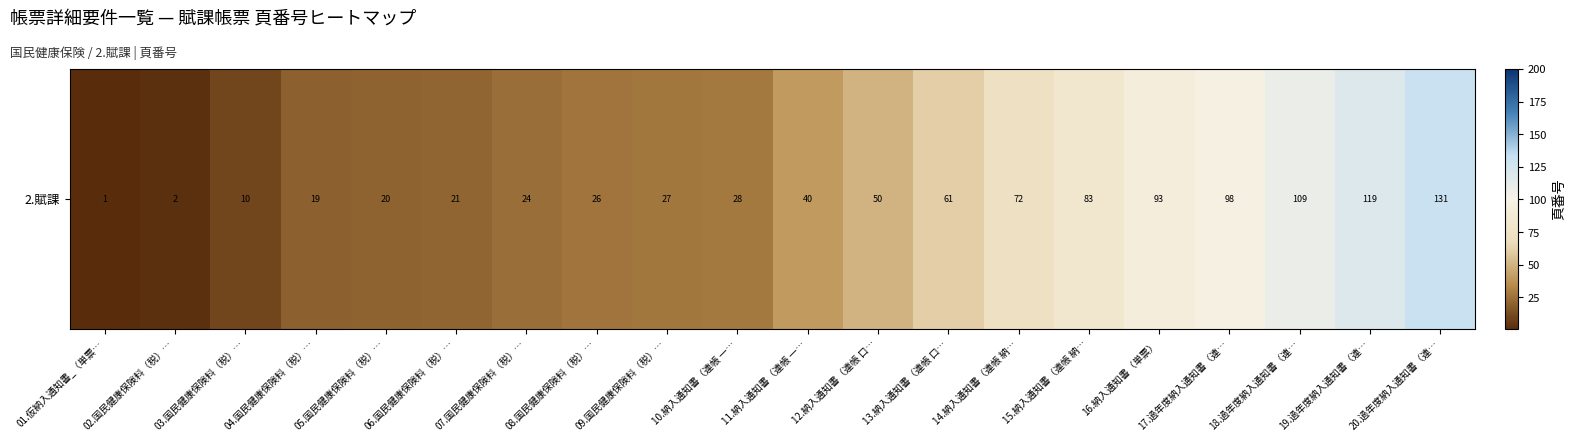

Which has a higher value, 03.国民健康保険料（税）… or 02.国民健康保険料（税）…?

03.国民健康保険料（税）…